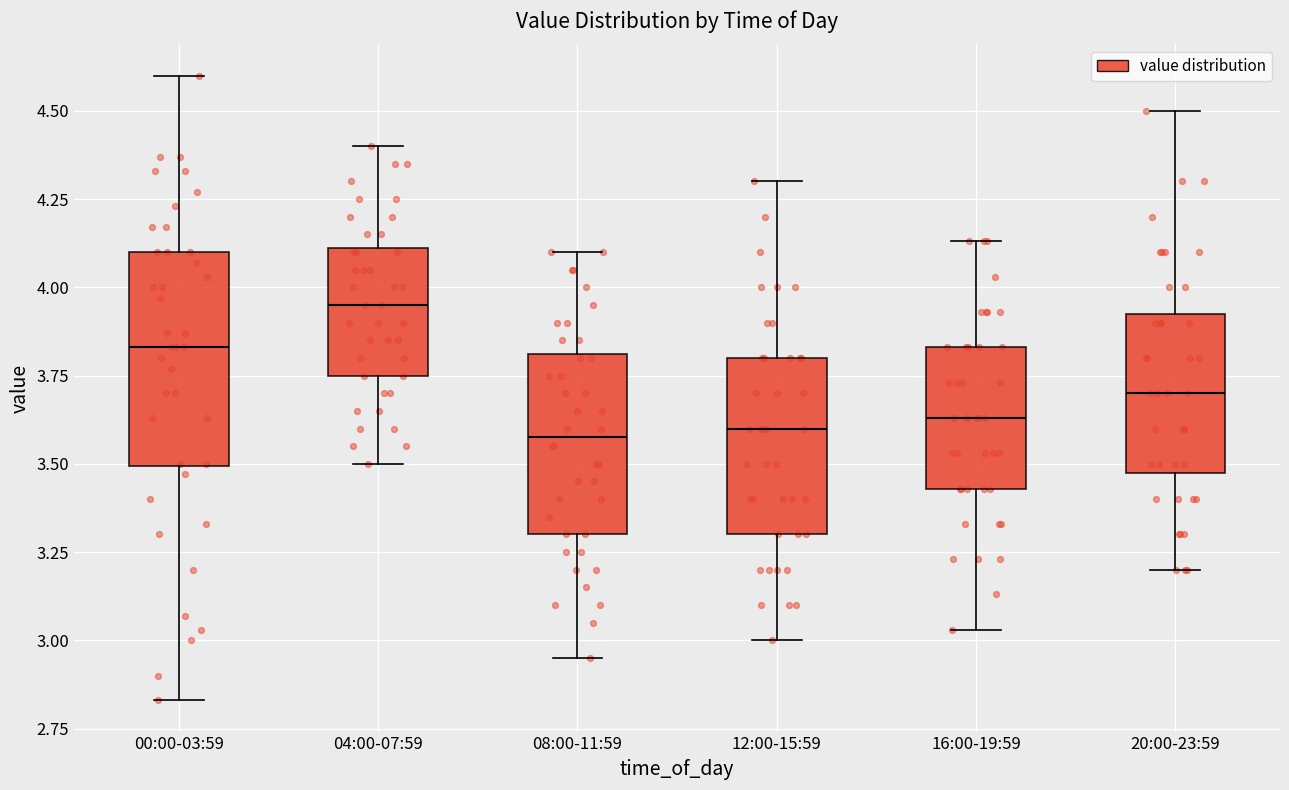

Reading left to right, transcribe this box plot: for each box, give where its median line is, the range the box spans, and where its two whiskers end, as read against the y-axis. The values are not printed on the chart, so give them approximately, as read against the axis.

00:00-03:59: median 3.85, box 3.50 to 4.10, whiskers 2.85 to 4.60
04:00-07:59: median 3.95, box 3.75 to 4.10, whiskers 3.50 to 4.40
08:00-11:59: median 3.60, box 3.30 to 3.80, whiskers 2.95 to 4.10
12:00-15:59: median 3.60, box 3.30 to 3.80, whiskers 3.00 to 4.30
16:00-19:59: median 3.65, box 3.45 to 3.85, whiskers 3.05 to 4.15
20:00-23:59: median 3.70, box 3.50 to 3.95, whiskers 3.20 to 4.50